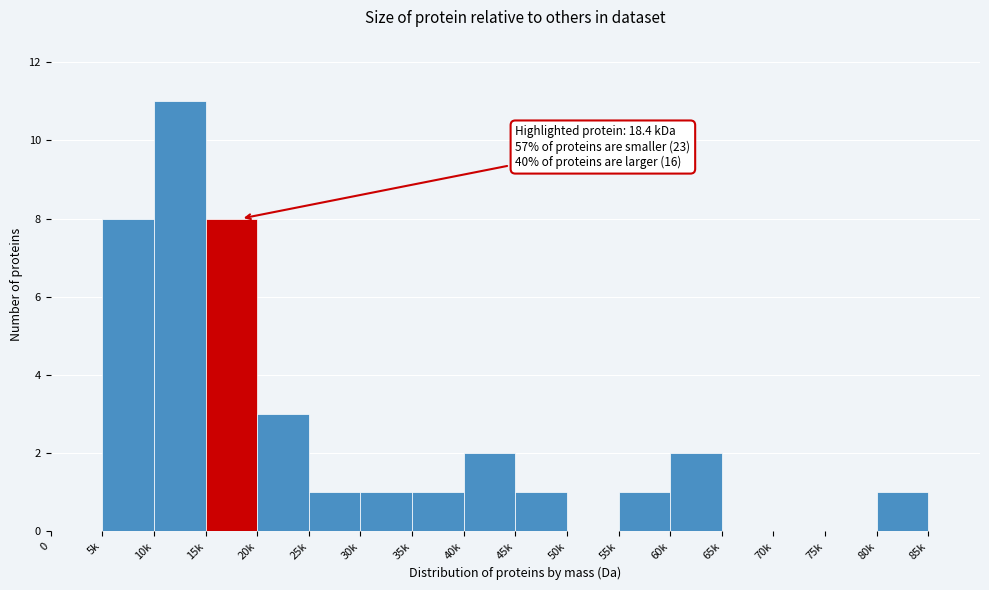

Reading right to left, what are all the values shown in this chart?

85k=0	80k=1	75k=0	70k=0	65k=0	60k=2	55k=1	50k=0	45k=1	40k=2	35k=1	30k=1	25k=1	20k=3	15k=8	10k=11	5k=8	0=0